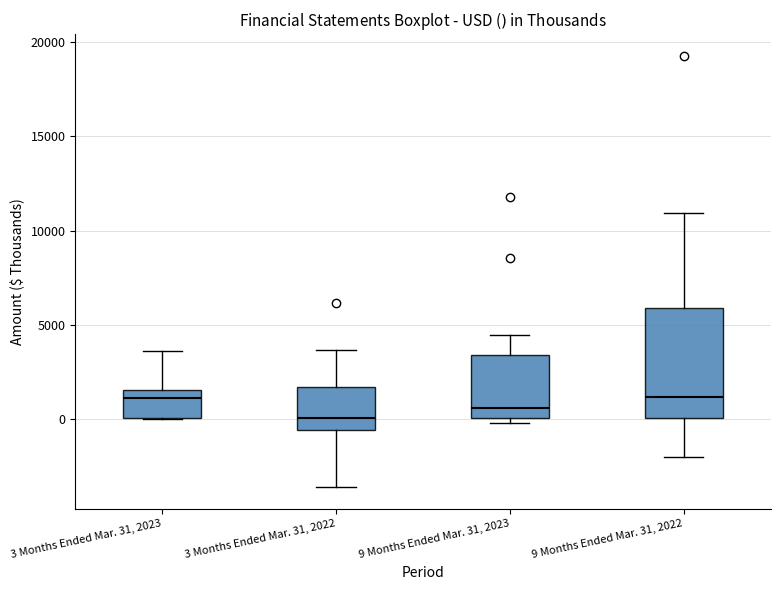

Reading left to right, read every box against the y-axis: the position of its median line, the range the box covers, and the ends of its whiskers. The values are not printed on the chart, so give them approximately, as read against the axis.

3 Months Ended Mar. 31, 2023: median 1000, box 0 to 1500, whiskers 0 to 3500
3 Months Ended Mar. 31, 2022: median 0, box -500 to 1500, whiskers -3500 to 3500
9 Months Ended Mar. 31, 2023: median 500, box 0 to 3500, whiskers 0 (just below the box's lower edge) to 4500
9 Months Ended Mar. 31, 2022: median 1000, box 0 to 6000, whiskers -2000 to 11000